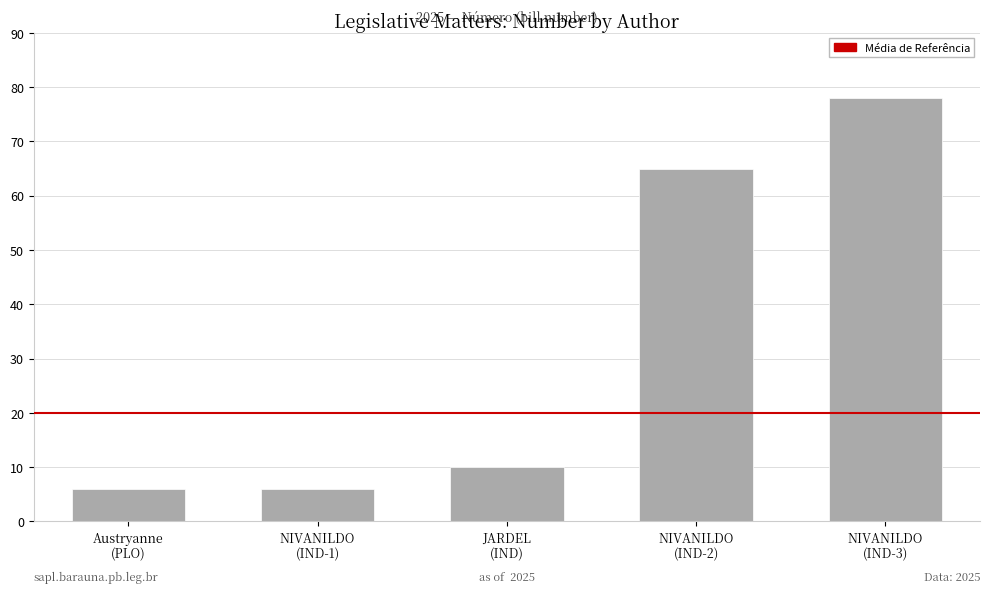

What is the minimum value shown in the chart?

6